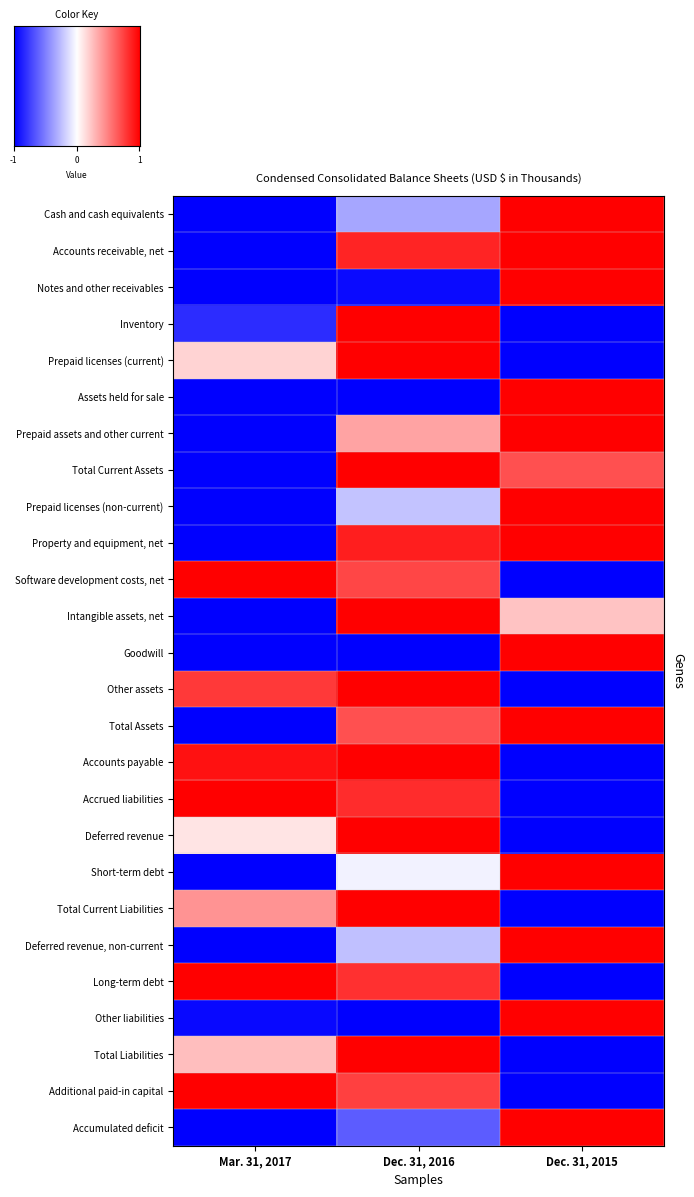

Which series has the widest spread of values?

Cash and cash equivalents